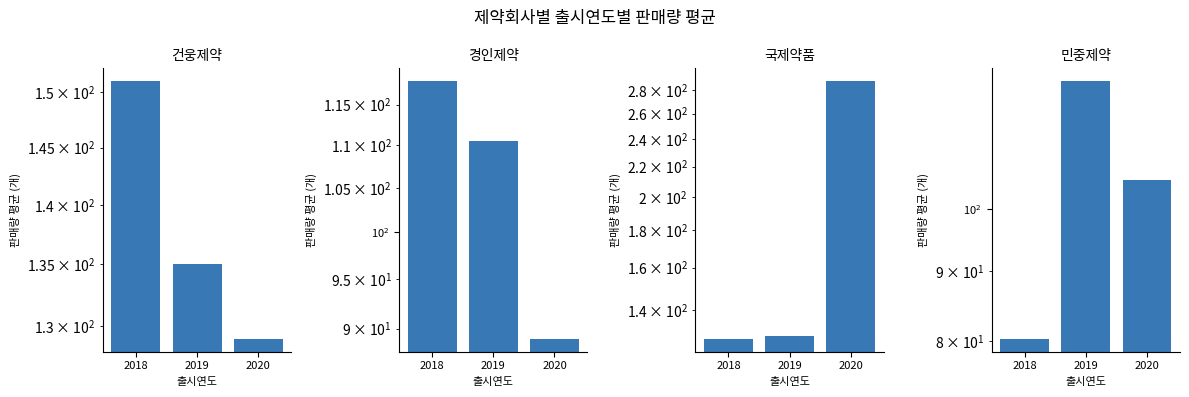

Is it true that 민중제약 equals 138.4 at 2020?

False